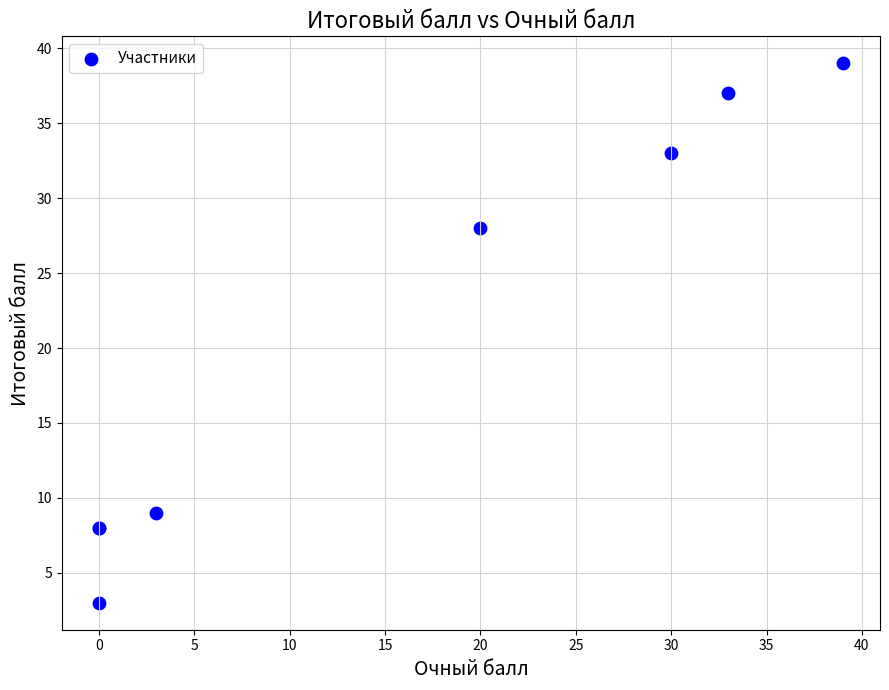

What Y value in the scatter plot is closest to 21?

28